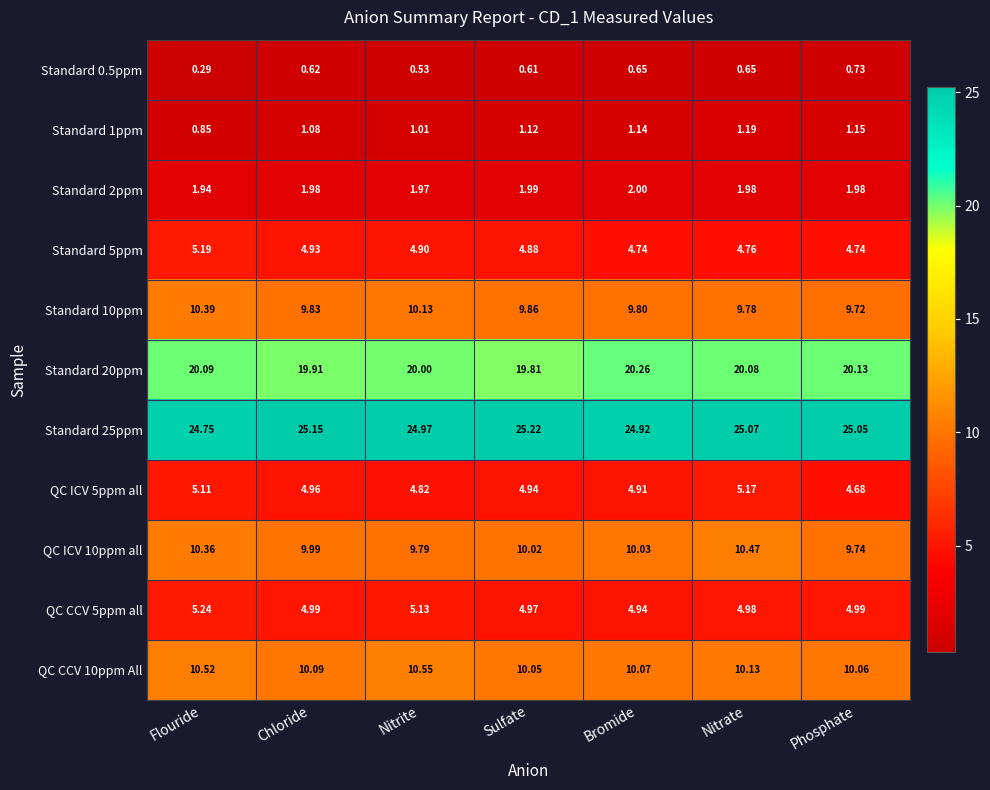

At which category is the sum across all series the highest?

Flouride